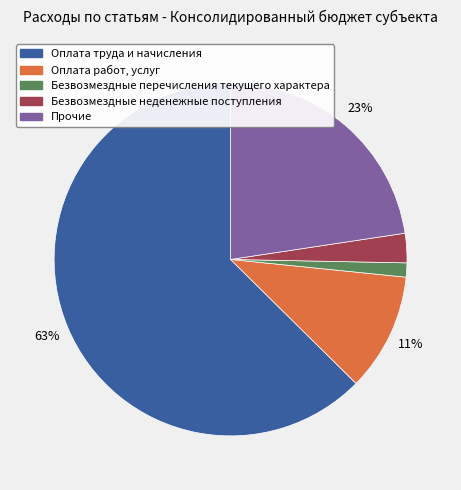

Does any single category account for the majority?

Yes